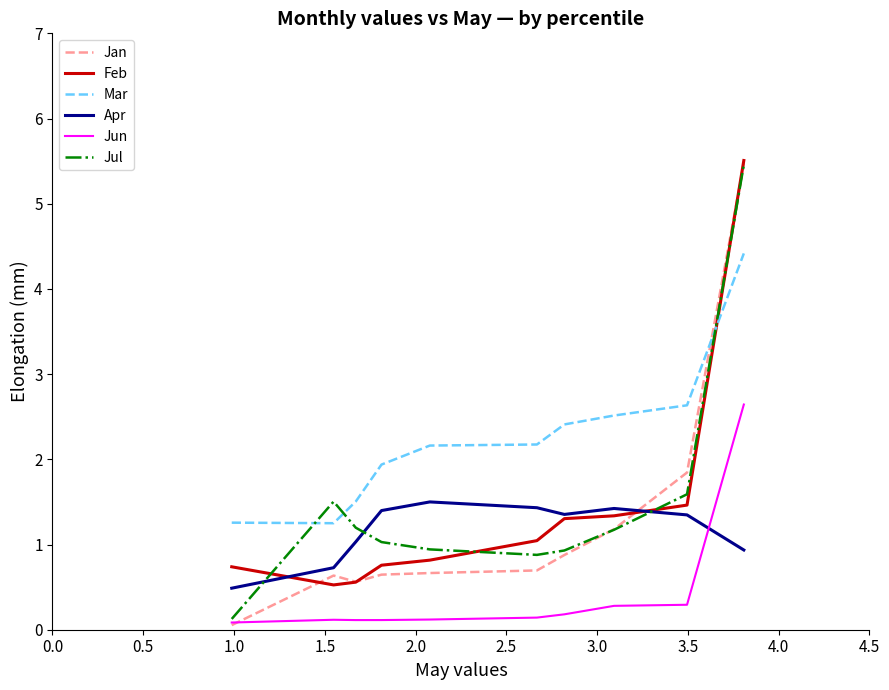

How many categories are shown in the chart?

10